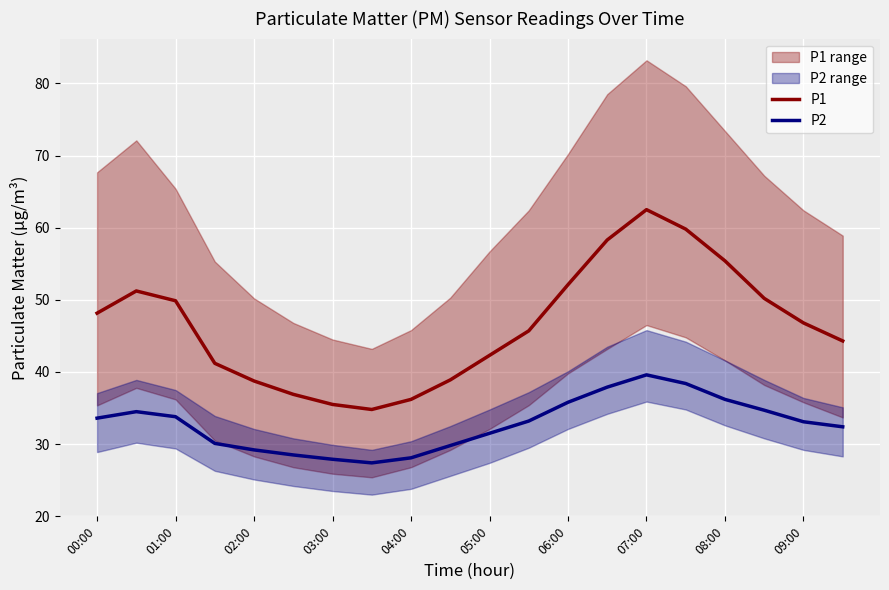

What is the lowest value of the P1 series?

34.8